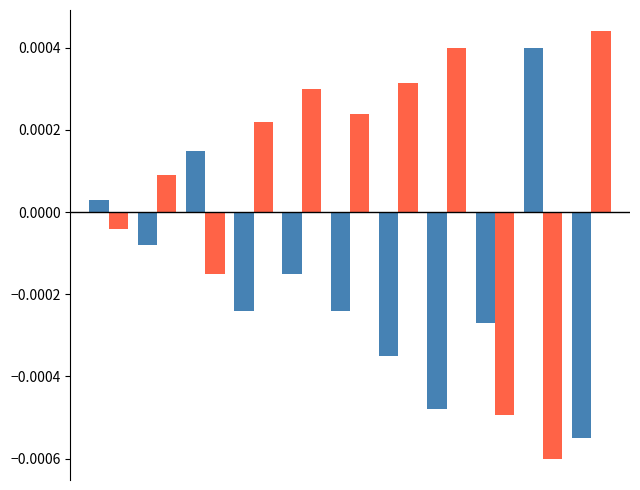

Are the bars horizontal?

No